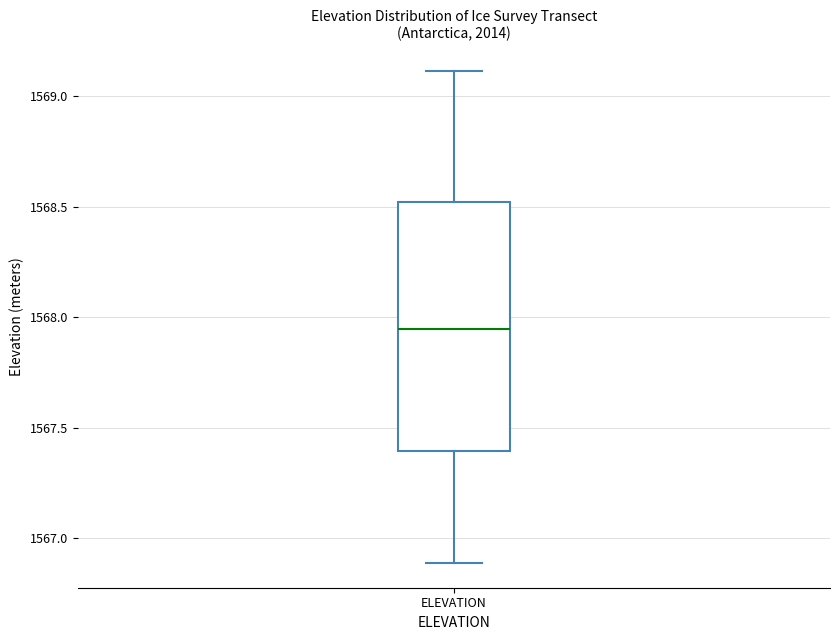

Transcribe this box plot: give where the median line is, the range the box spans, and where the two whiskers end, as read against the y-axis. The values are not printed on the chart, so give them approximately, as read against the axis.

median 1567.95, box 1567.40 to 1568.50, whiskers 1566.90 to 1569.10